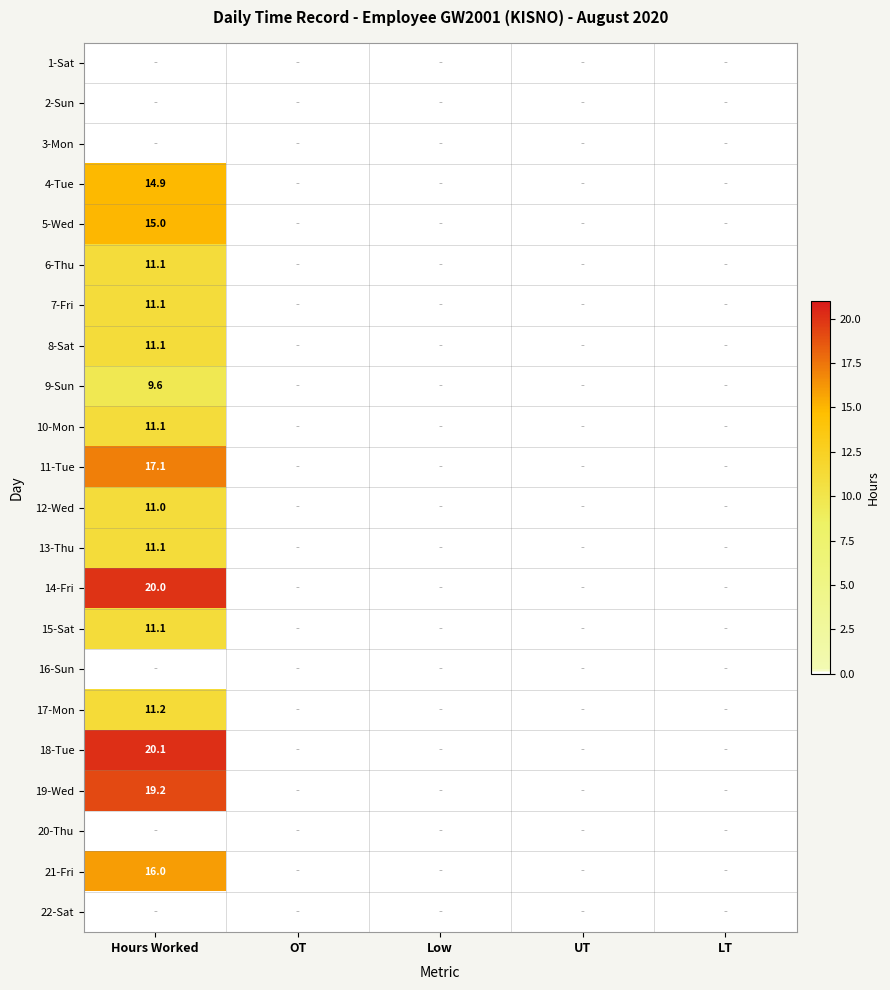

The 18-Tue series shows 20.1 at Hours Worked. True or false?

True